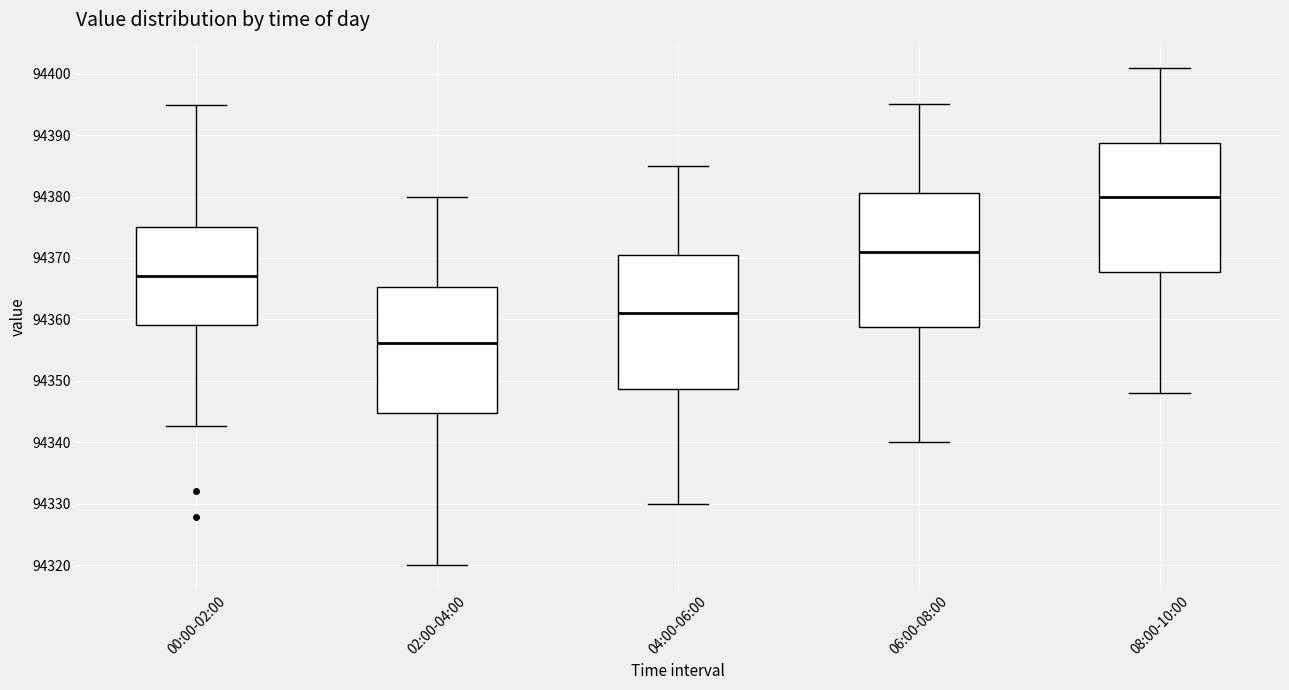

Where does the lower whisker of the box for 04:00-06:00 end on the y-axis? The values are not printed on the chart, so give them approximately, as read against the axis.

94330